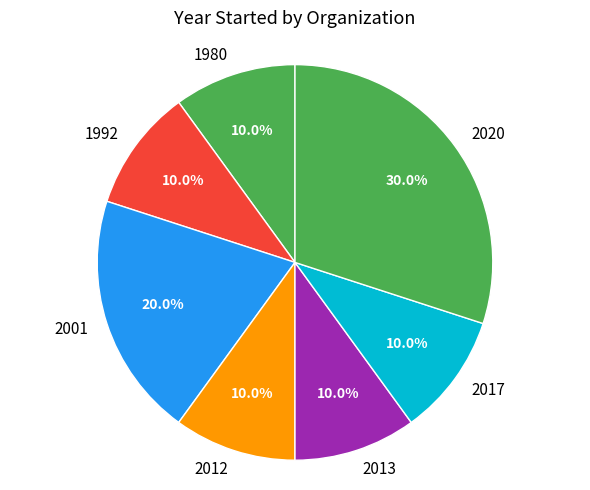

Does any single category account for the majority?

No